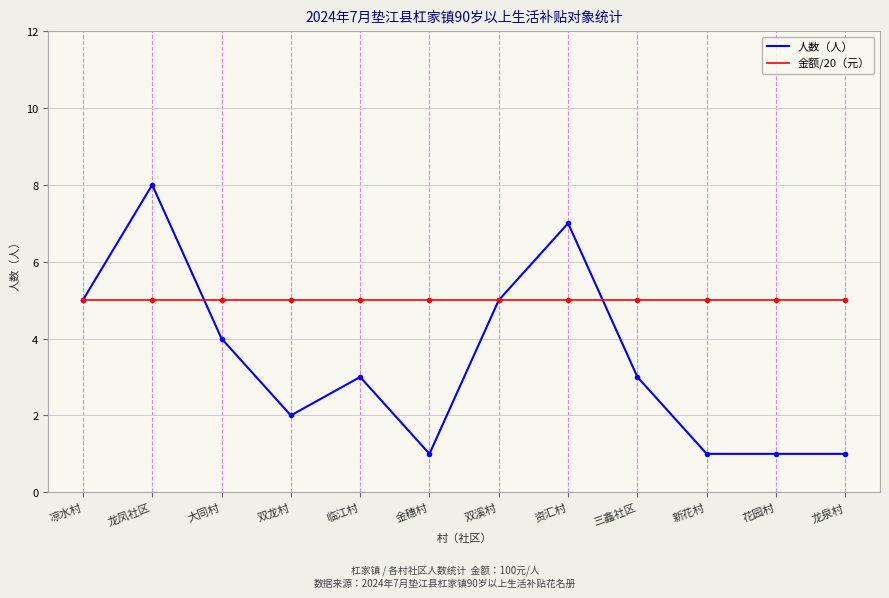

Is the value of 人数（人） at 龙泉村 greater than the value of 金额/20（元） at 新花村?

No